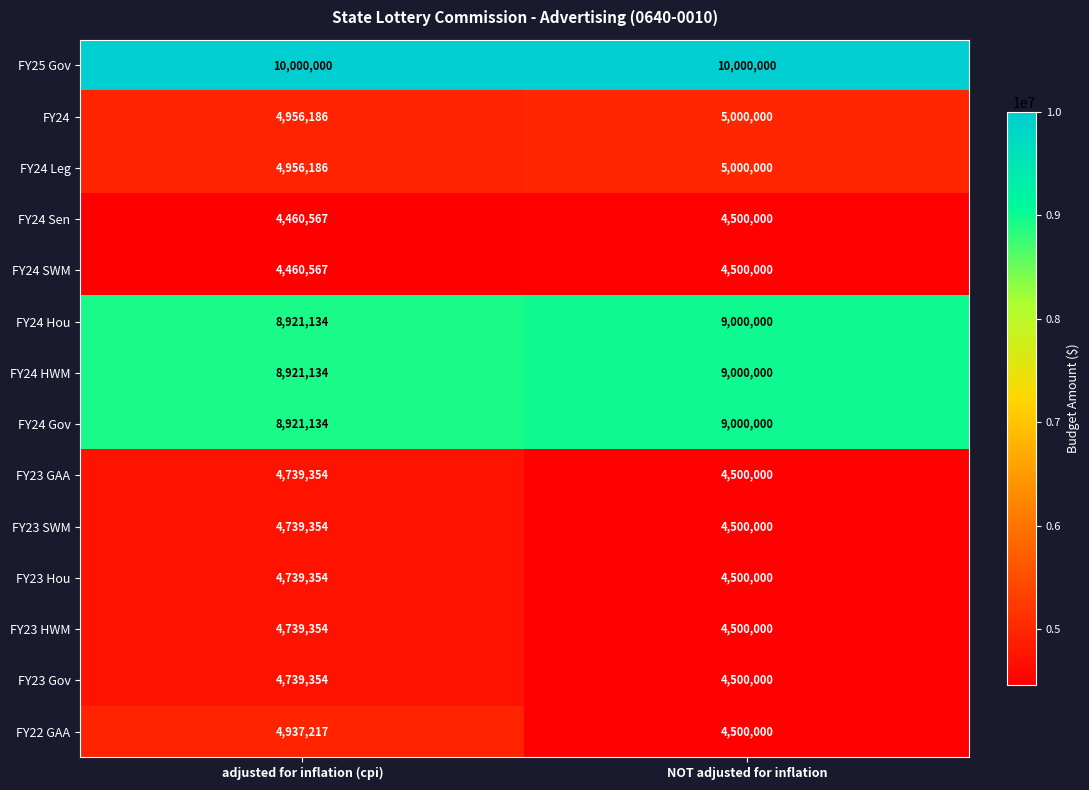

What is the sum of the FY24 HWM values at NOT adjusted for inflation and adjusted for inflation (cpi)?

17921134